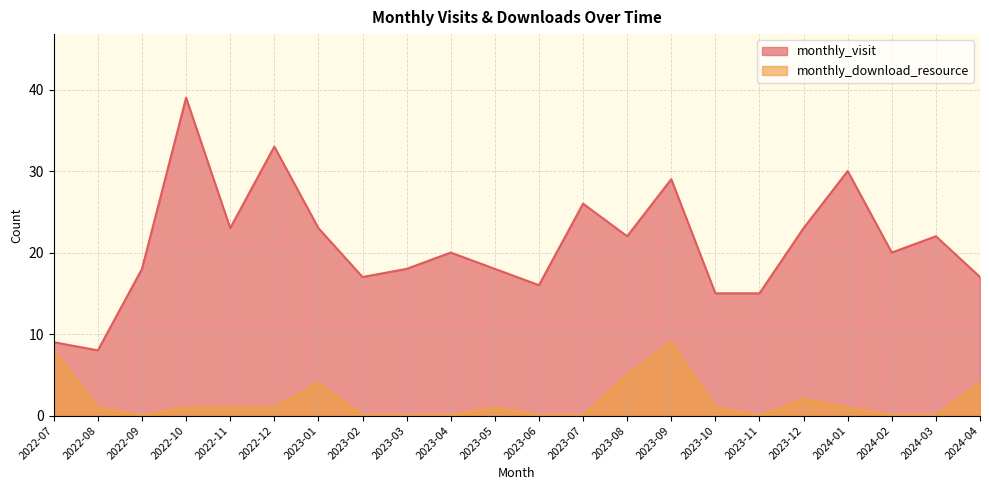

Rank the series at 2023-11 from lowest to highest value.

monthly_download_resource, monthly_visit